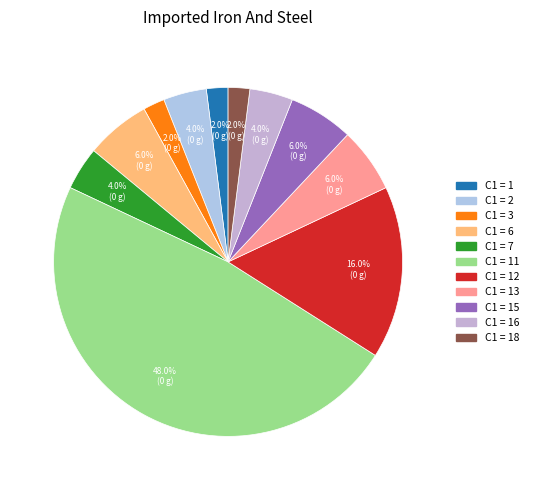

Which category has the smallest portion of the pie?

1